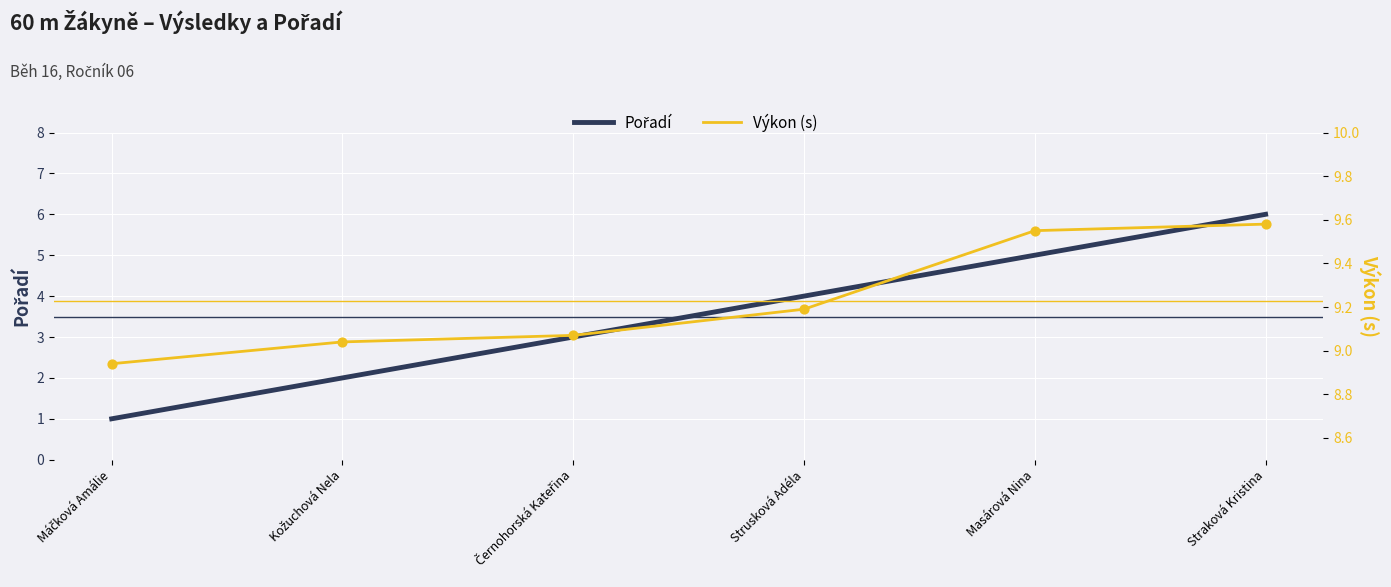

Which series has the largest total across all categories?

Výkon (s)